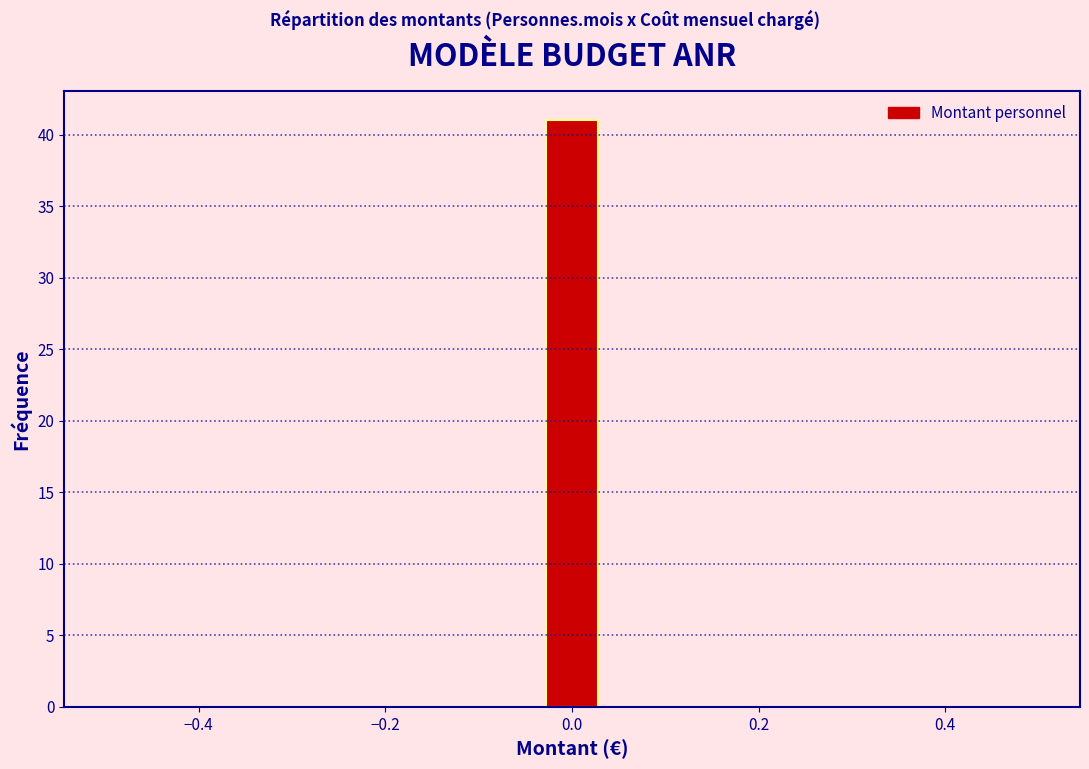

Around what value on the x-axis is the tallest bar? Give the approximate position of its centre, as read against the axis.

0.00